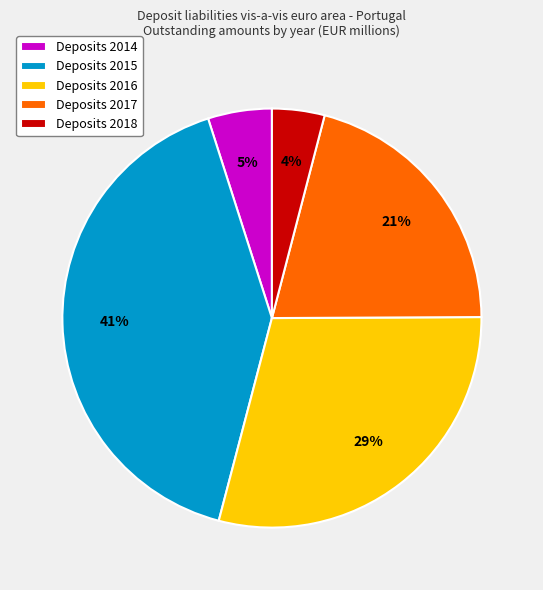

Does Deposits 2016 represent more than half of the total?

No